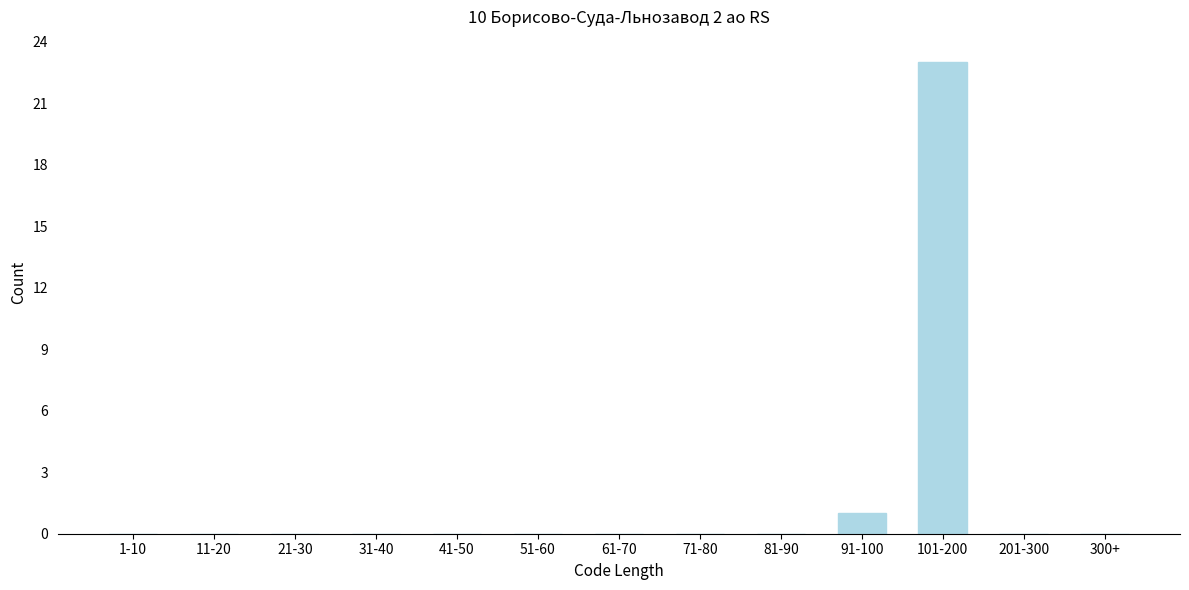

Reading right to left, extract all data points from this chart.

300+=0	201-300=0	101-200=23	91-100=1	81-90=0	71-80=0	61-70=0	51-60=0	41-50=0	31-40=0	21-30=0	11-20=0	1-10=0